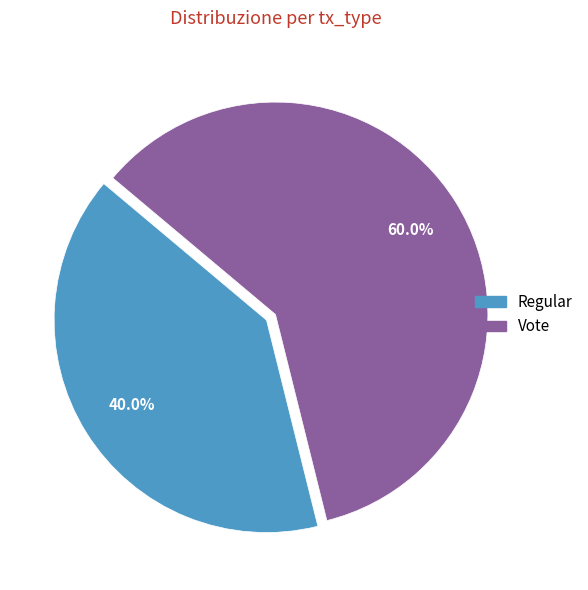

Which has a higher value, Regular or Vote?

Vote